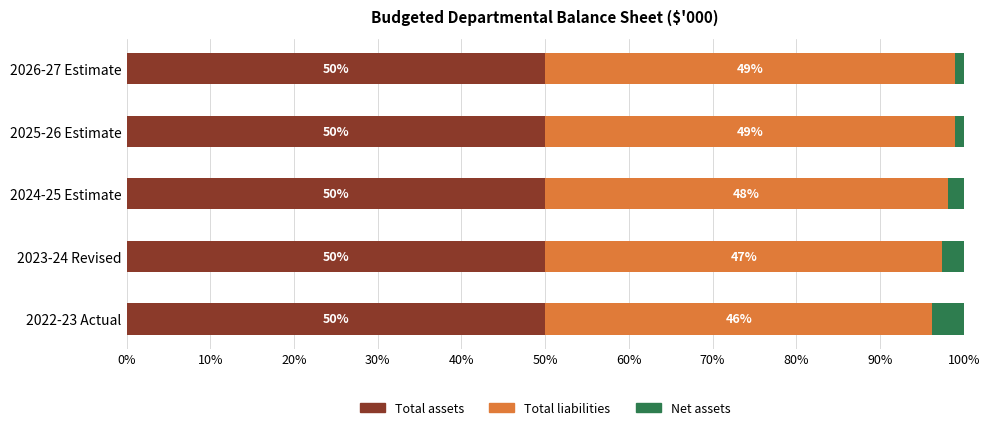

What is the average value of the Total assets series?

50.0